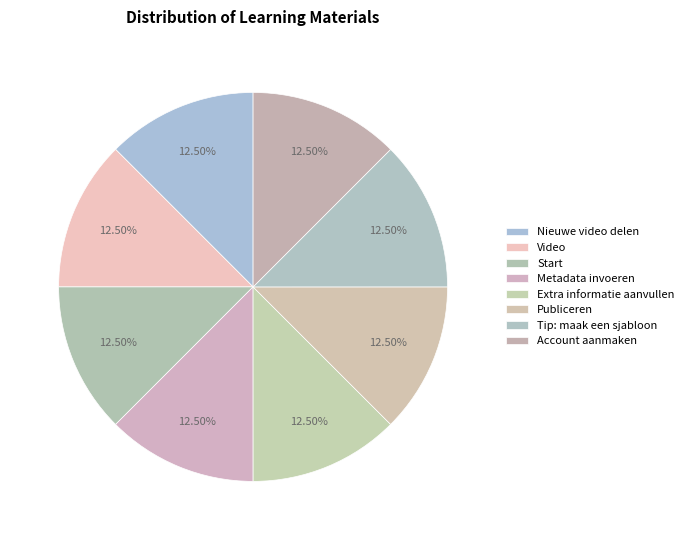

Does any single category account for the majority?

No